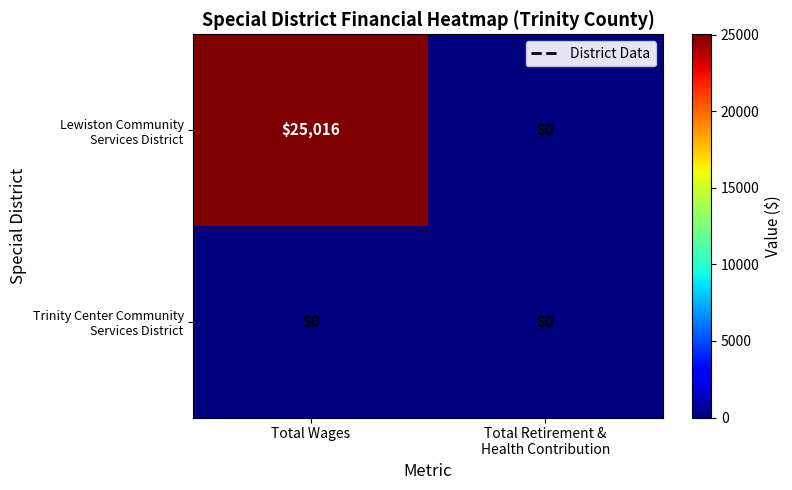

At which category does the chart reach its peak across all series?

Total Wages